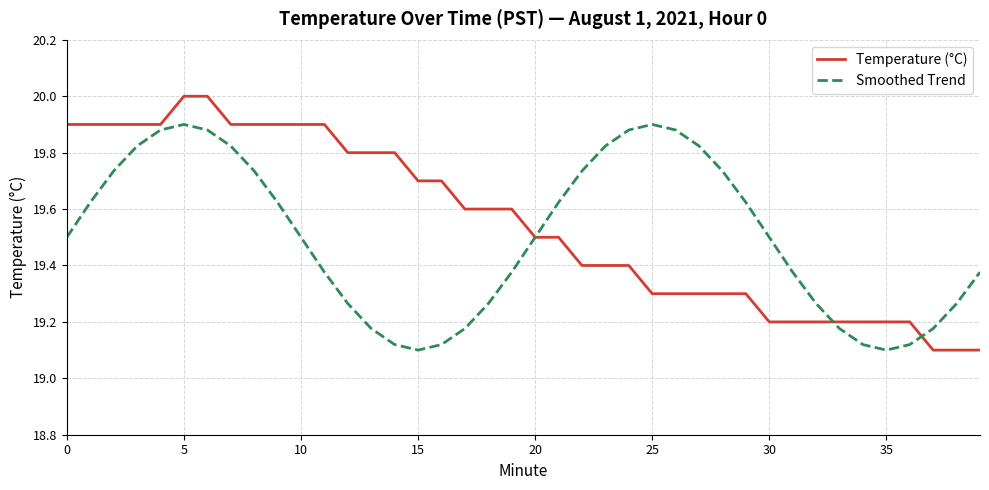

Which series has the largest range (max minus min)?

Temperature (°C)